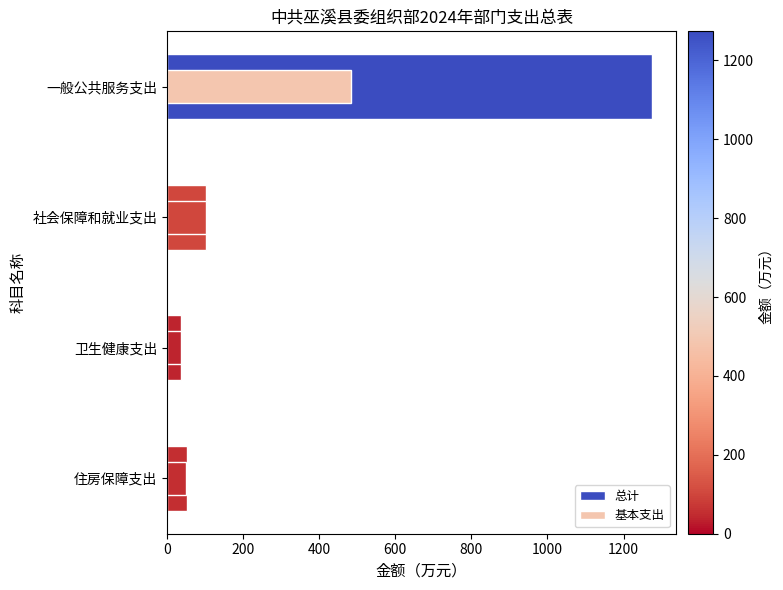

Rank the series by their maximum value, from lowest to highest.

基本支出, 总计